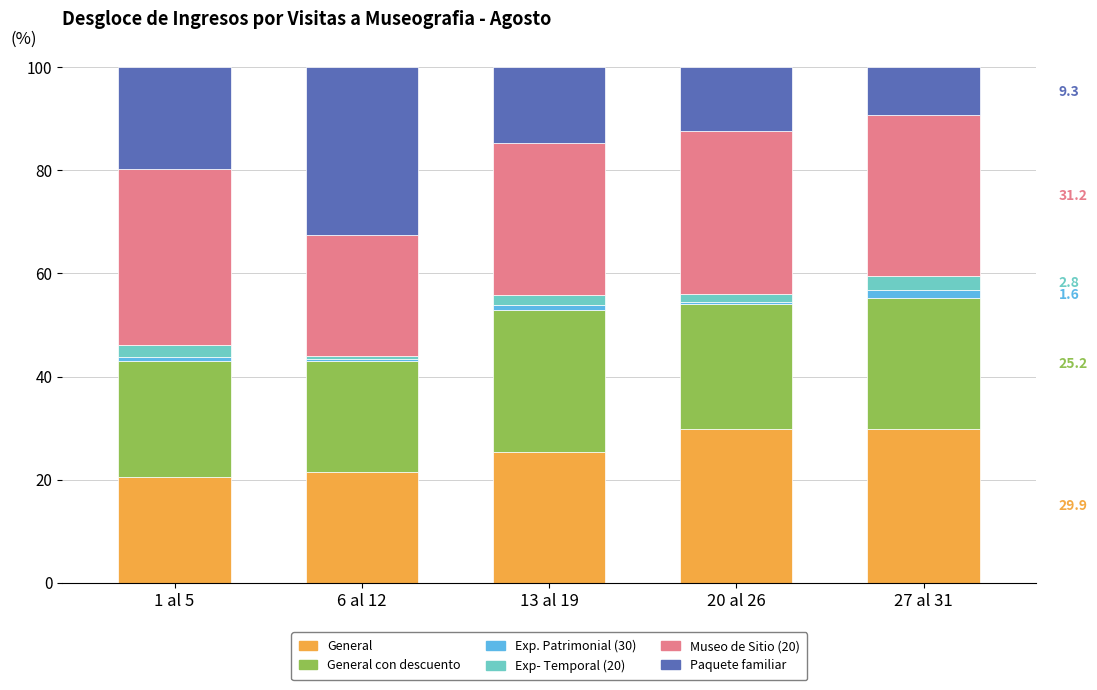

Are the bars horizontal?

No